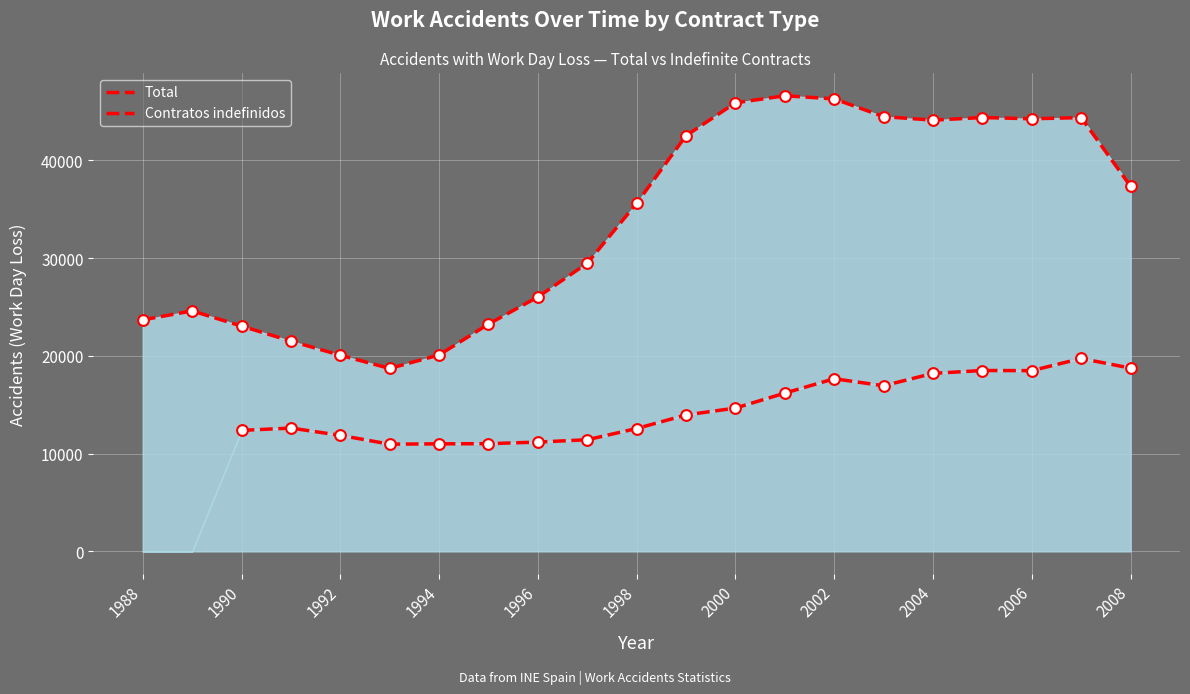

What is the change in value from 1999 to 2005?

+1850